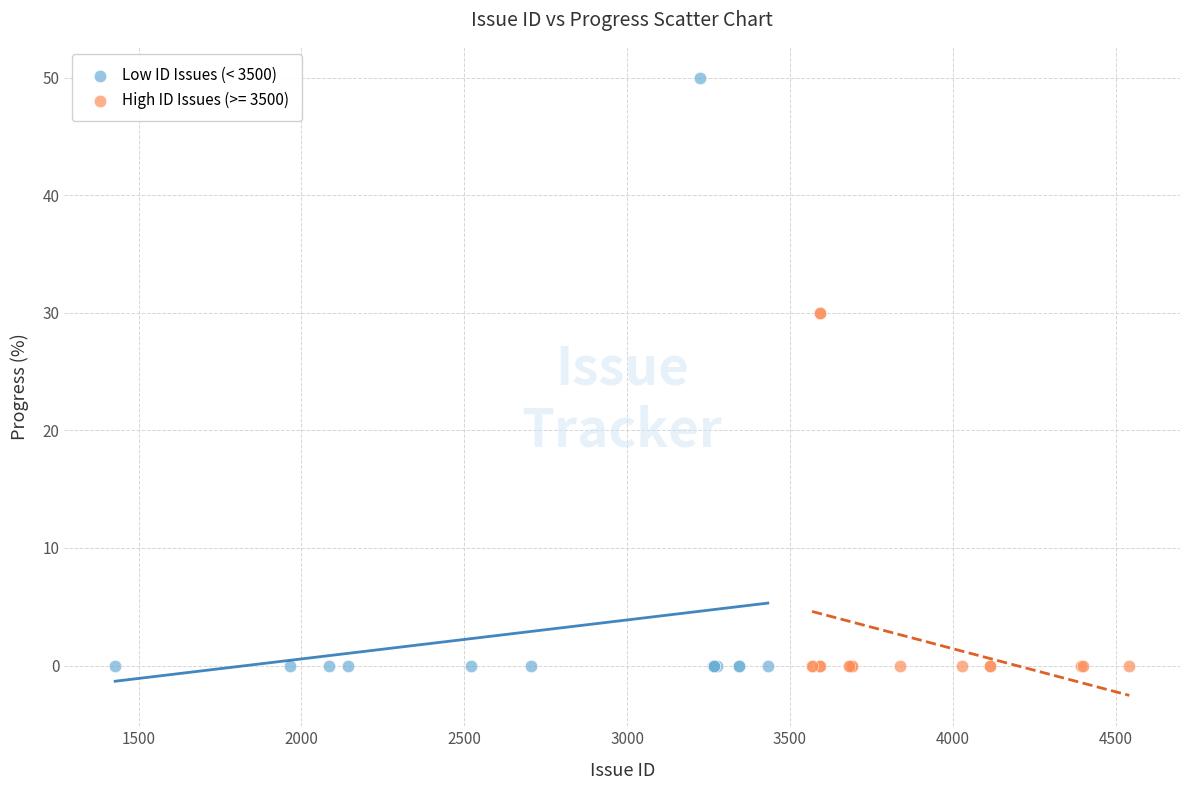

Which series has the largest Y range (max minus min)?

Low ID Issues (< 3500)